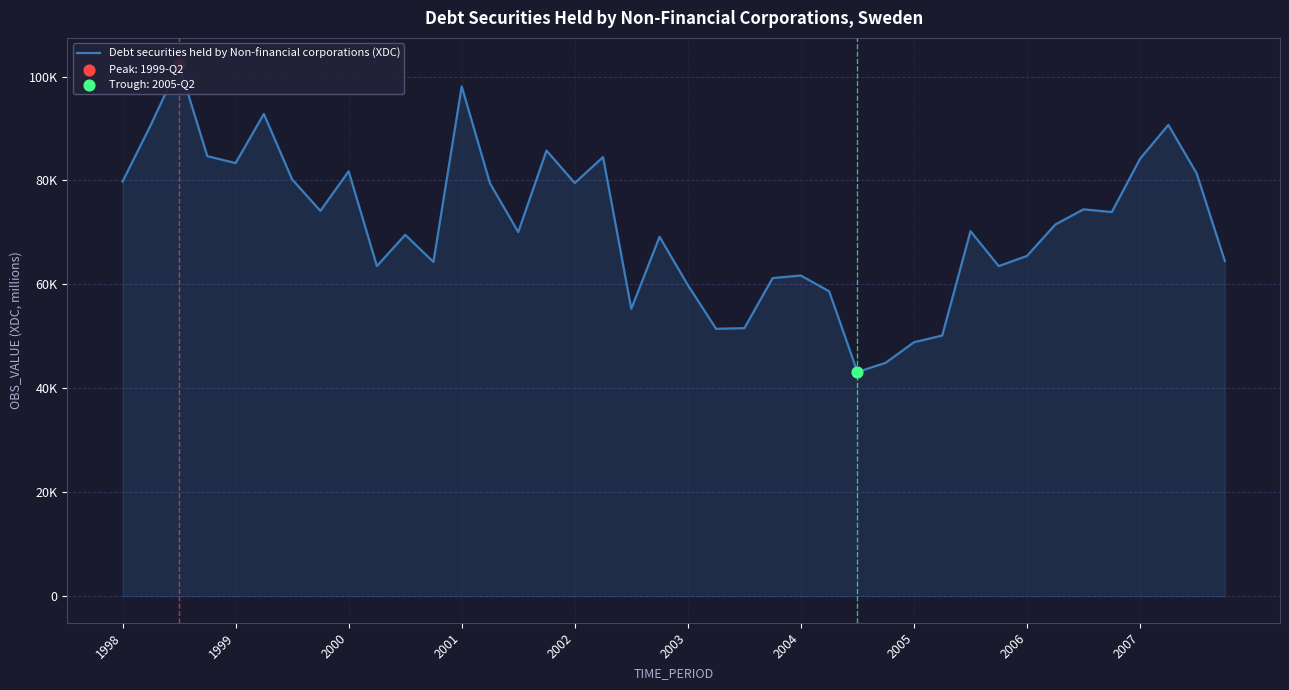

What is the change in value from 2002 to 18?

-28037